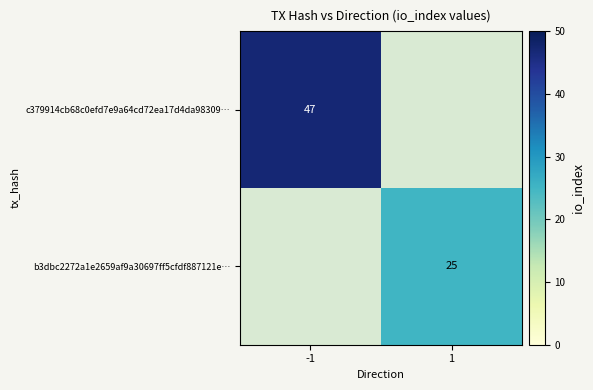

Is the value of c379914cb68c0efd7e9a64cd72ea17d4da98309… at -1 greater than the value of b3dbc2272a1e2659af9a30697ff5cfdf887121e… at 1?

Yes